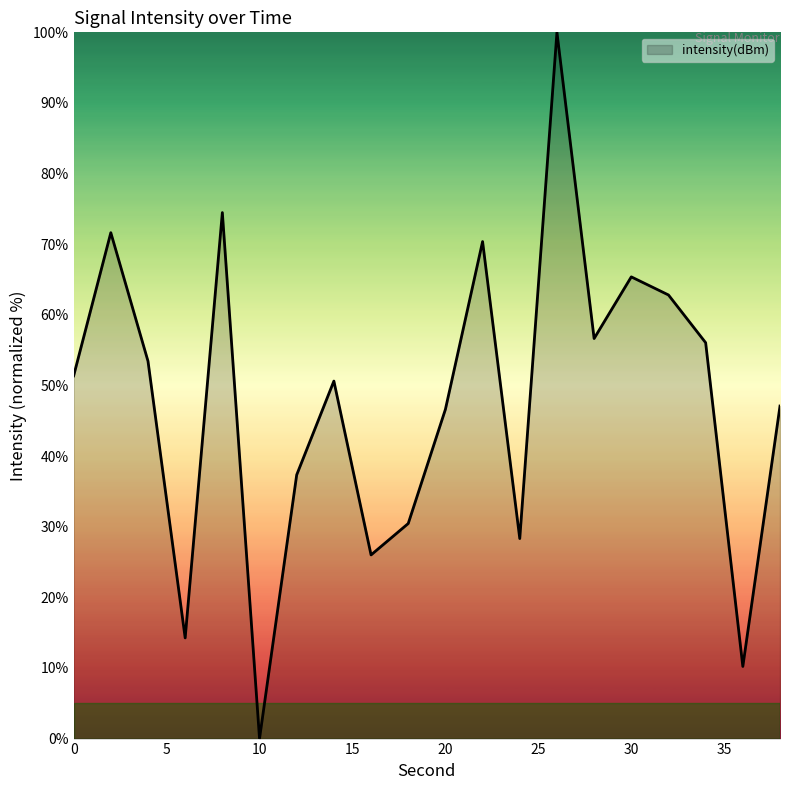

True or false: there are more than 1 points higher than both neighbors.

True